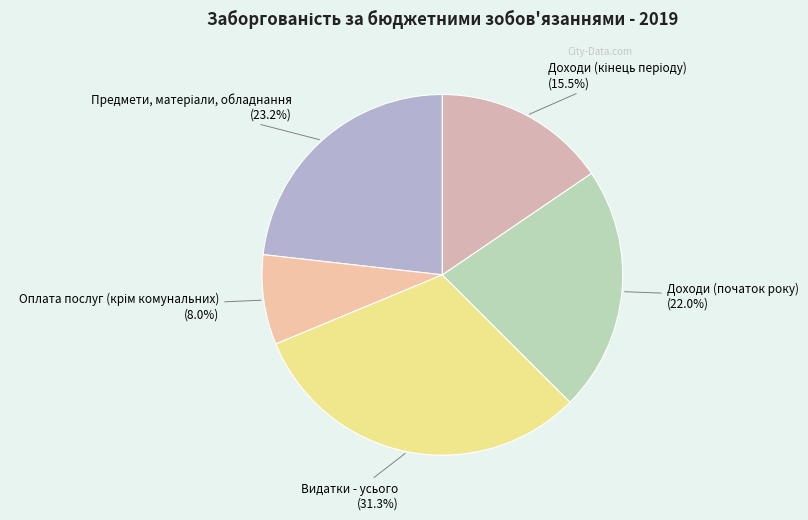

To the nearest percent, what is the average slice percentage?

20%